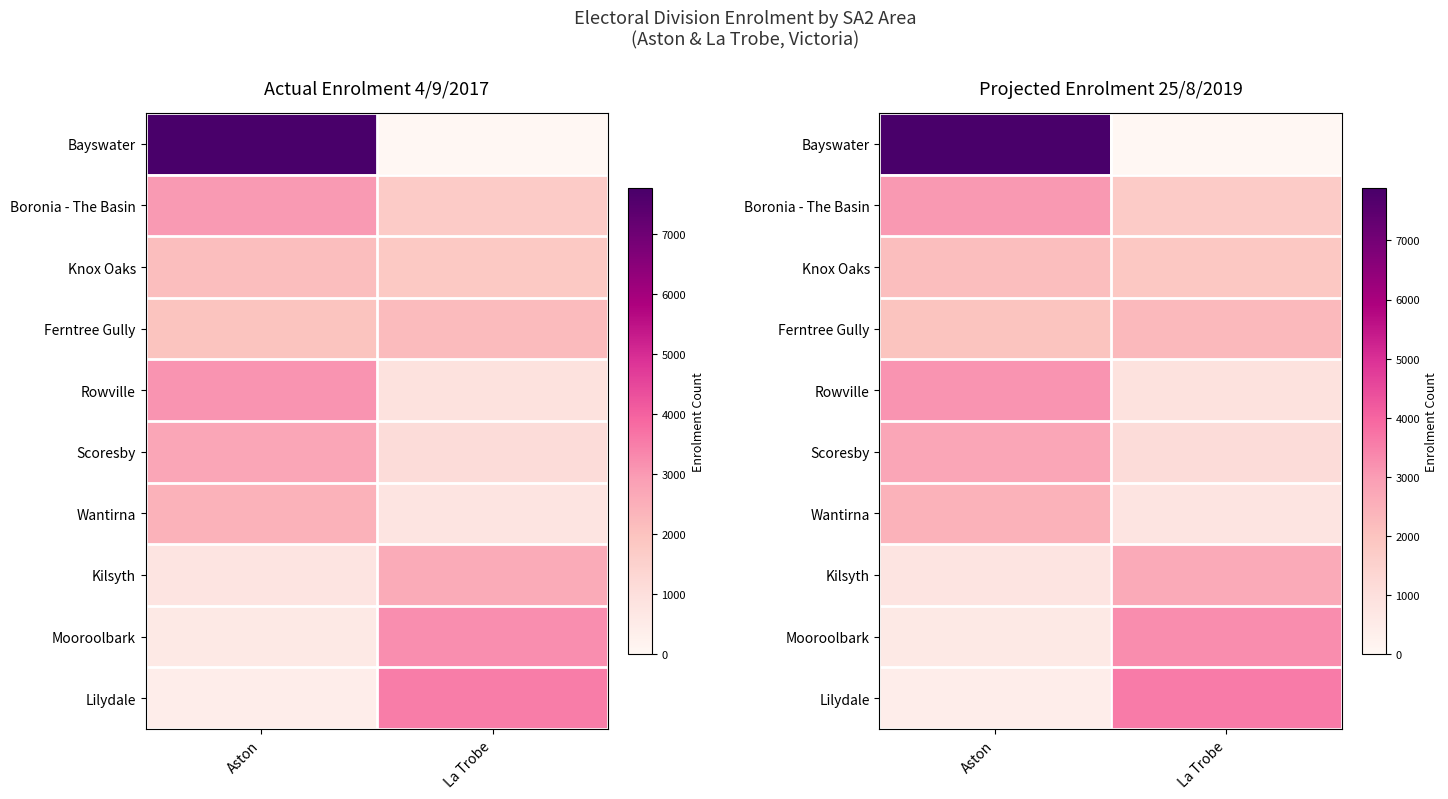

Which series has the largest total across all categories?

Bayswater